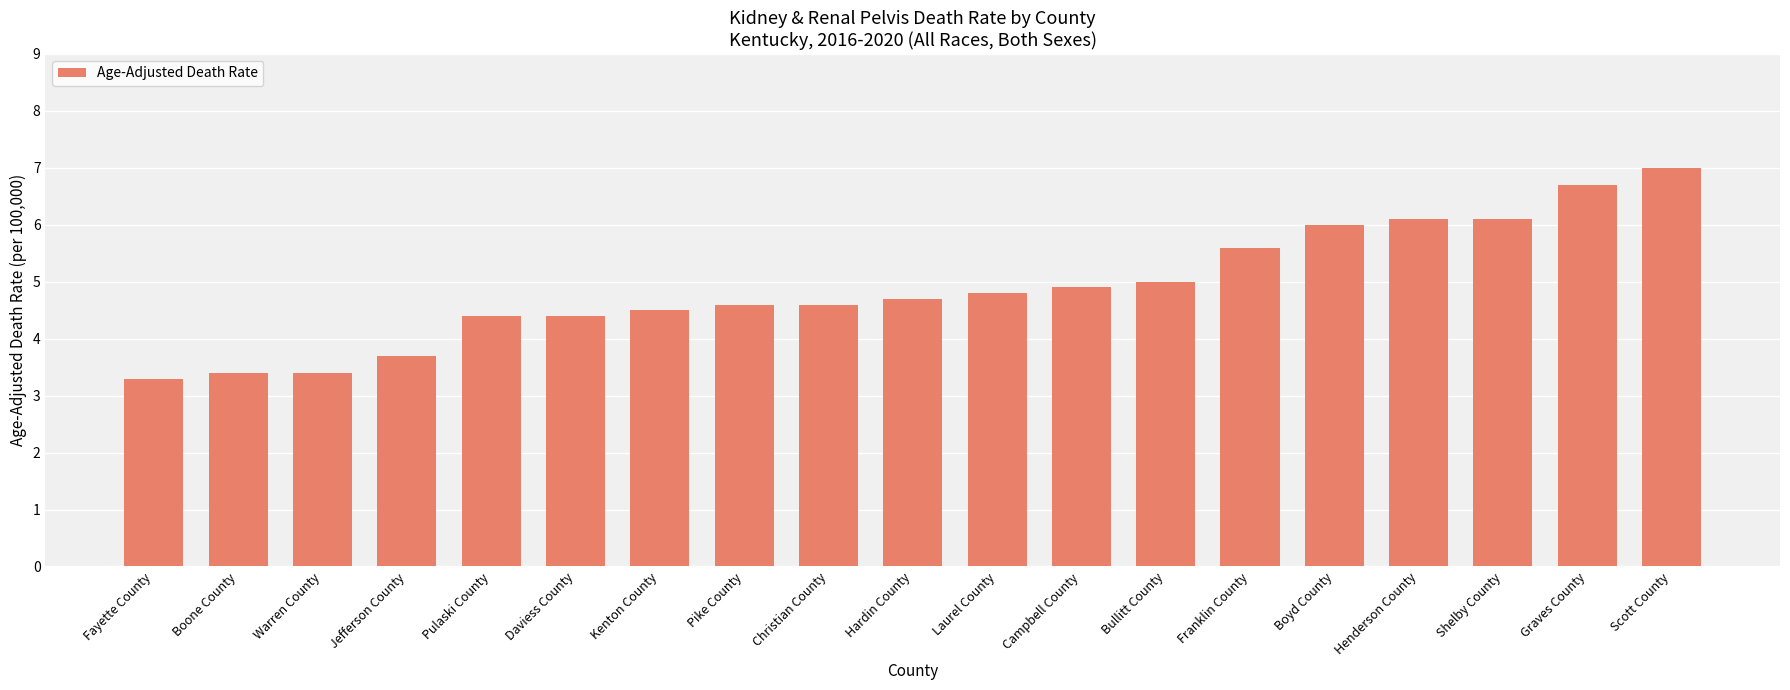

What is the average value?

4.9